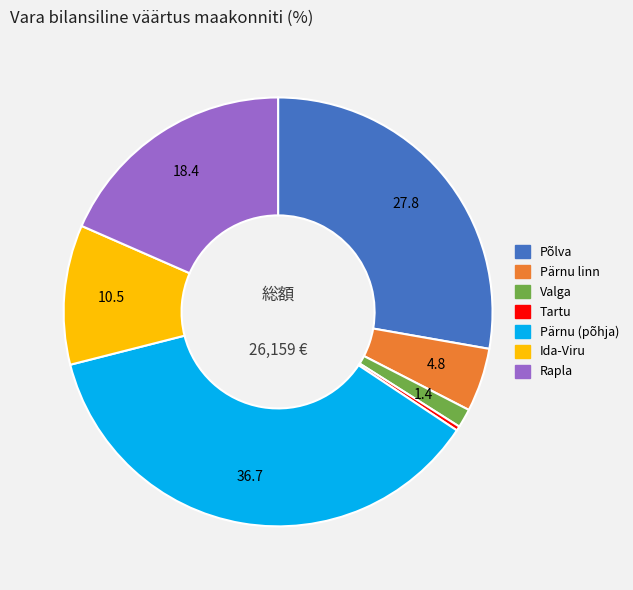

Is there any slice that represents more than half of the pie?

No